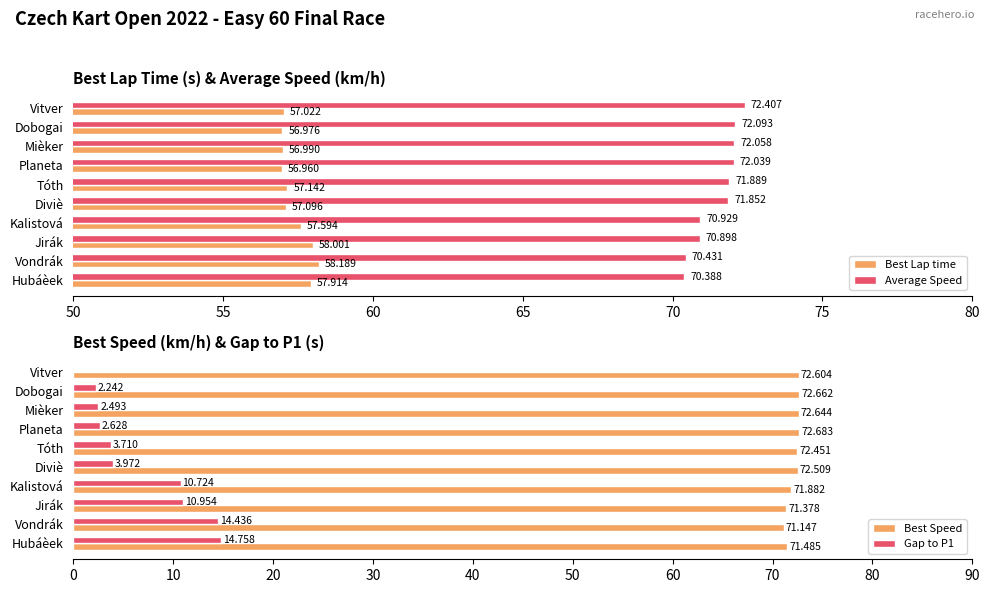

How many values in Gap to P1 are above zero?

9